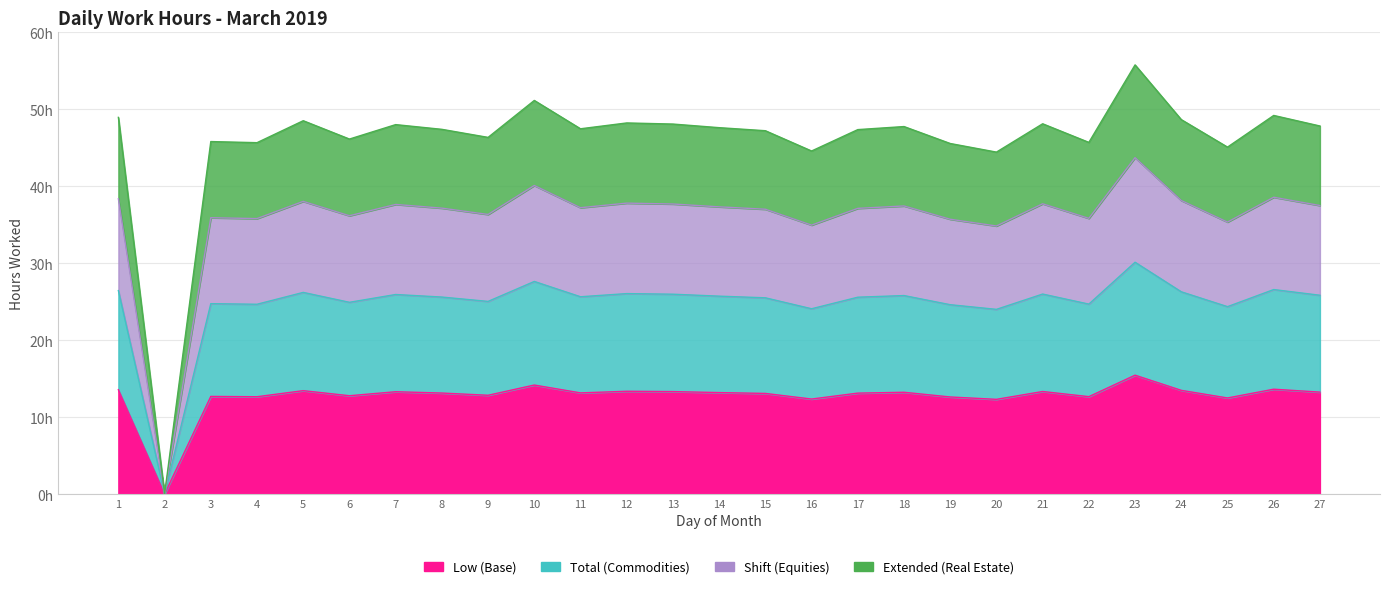

What is the sum of the values at 4 and 3?

25.3